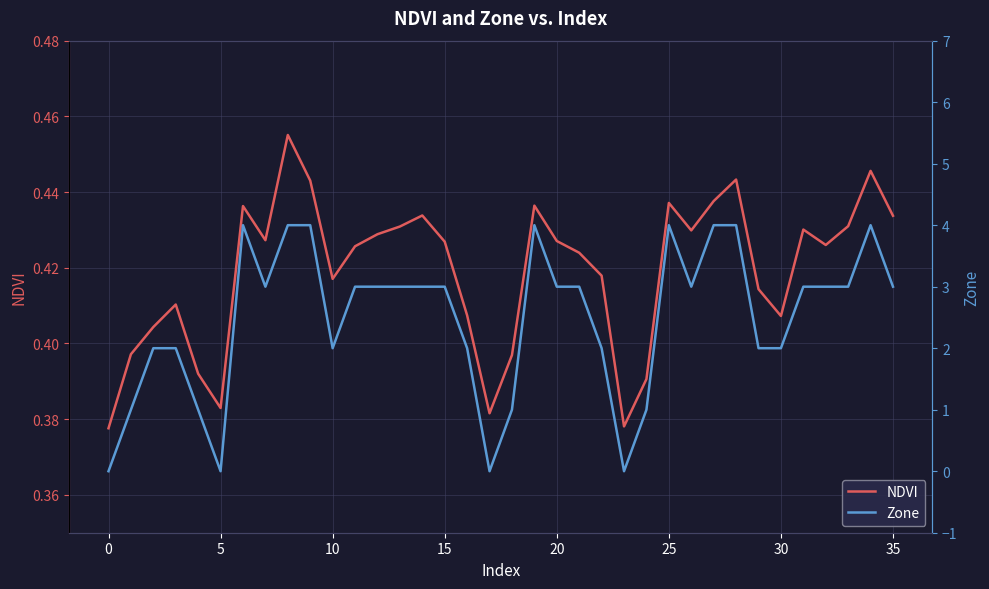

Is it true that NDVI equals 0.4 at 15?

True